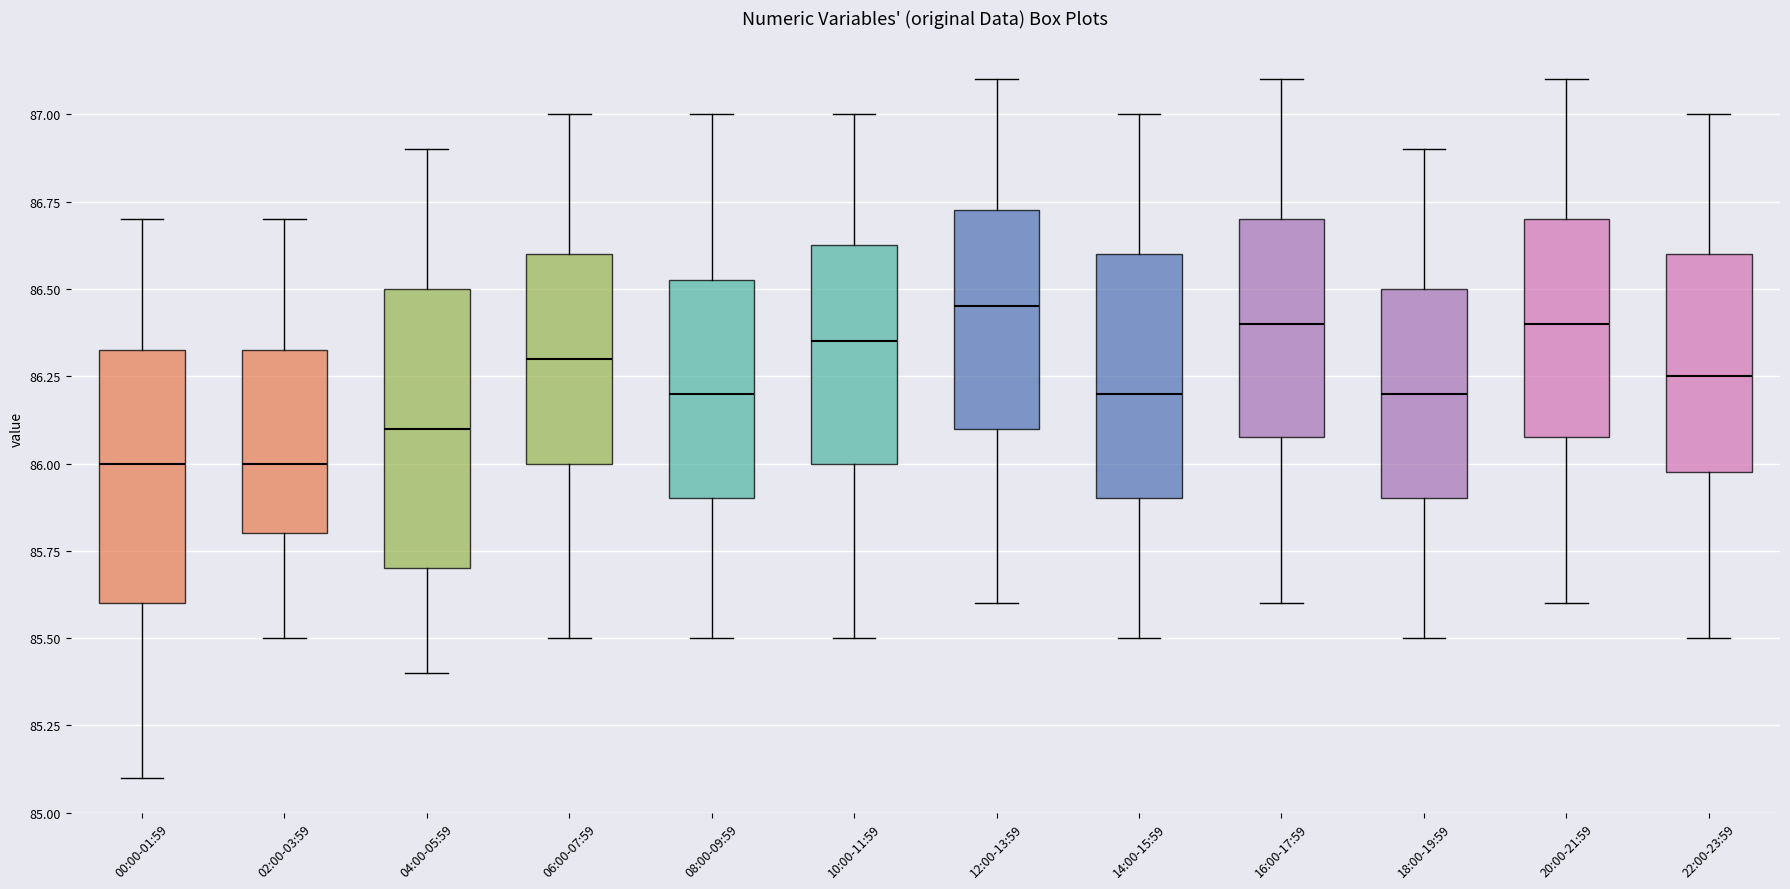

Where does the upper whisker of the box for 00:00-01:59 end on the y-axis? The values are not printed on the chart, so give them approximately, as read against the axis.

86.70